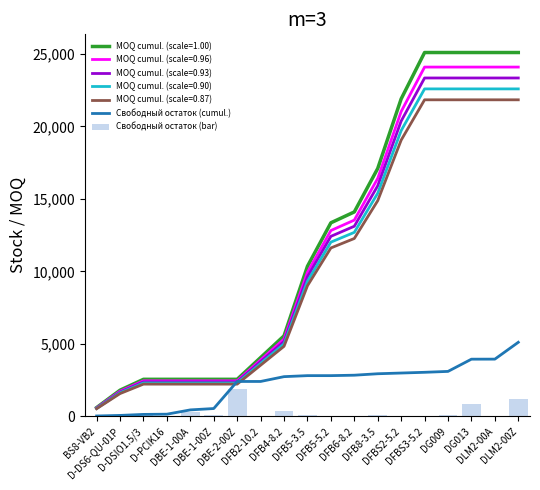

Where does the Свободный остаток (bar) series first go above 62?

D-DSIO1.5/3